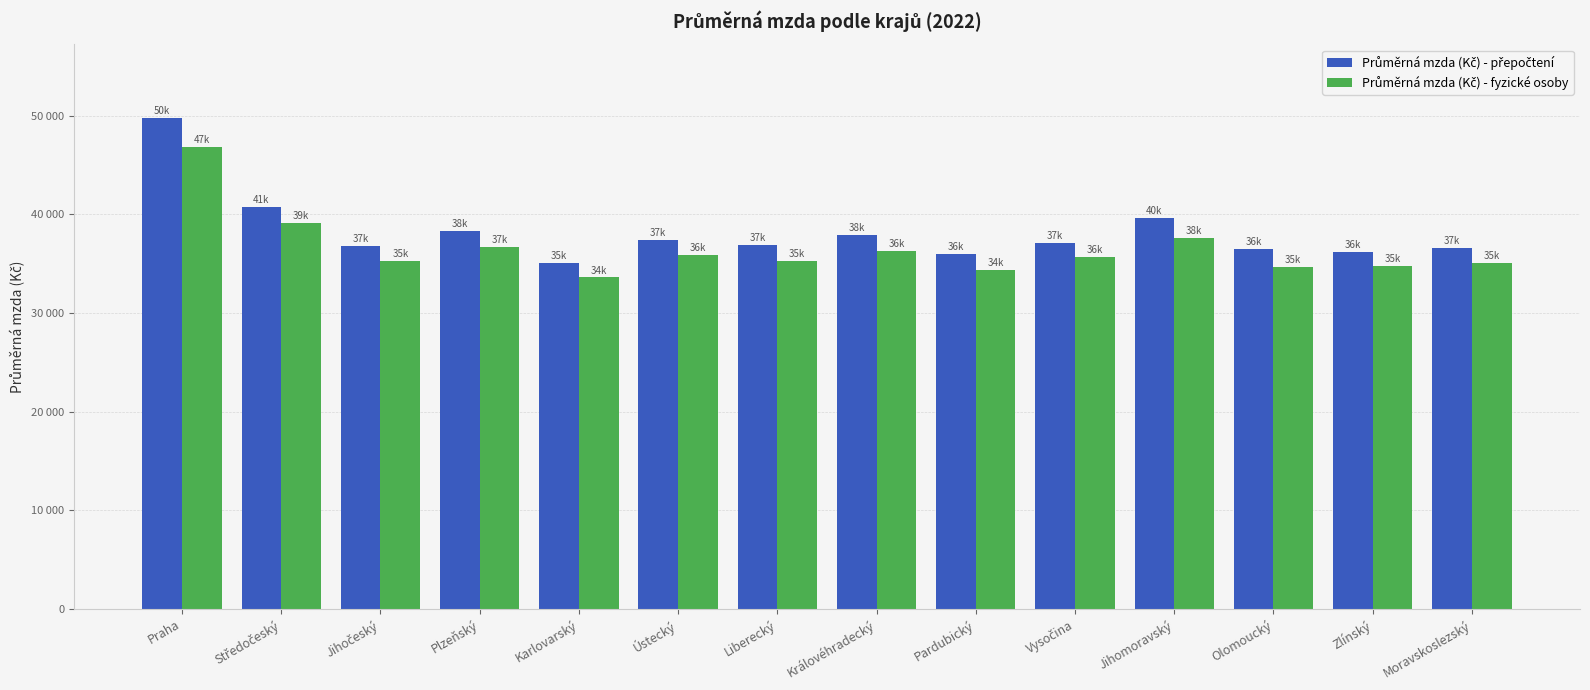

Are the bars grouped side by side (vs. stacked)?

Yes